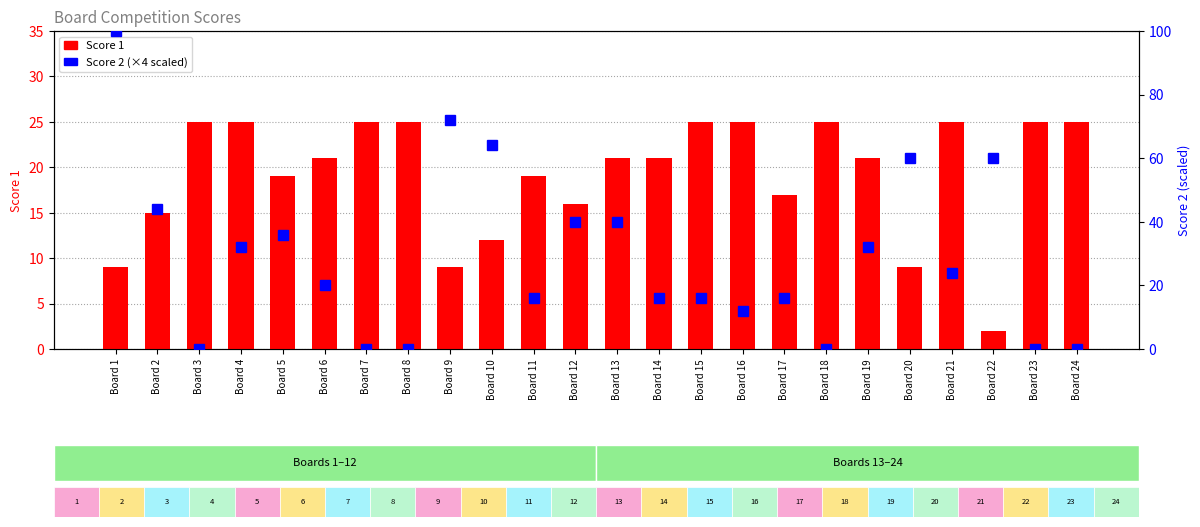

What is the maximum value shown in the chart?

100